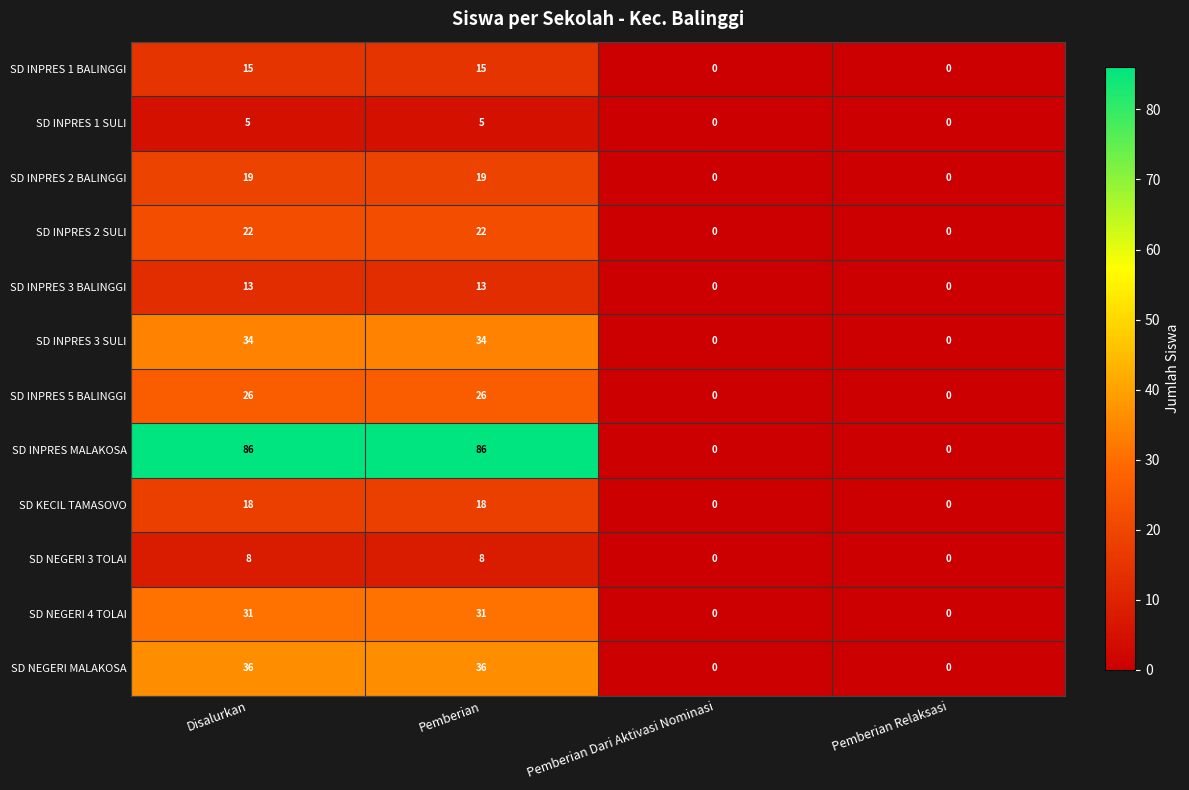

Read the SD INPRES 5 BALINGGI value at Pemberian.

26